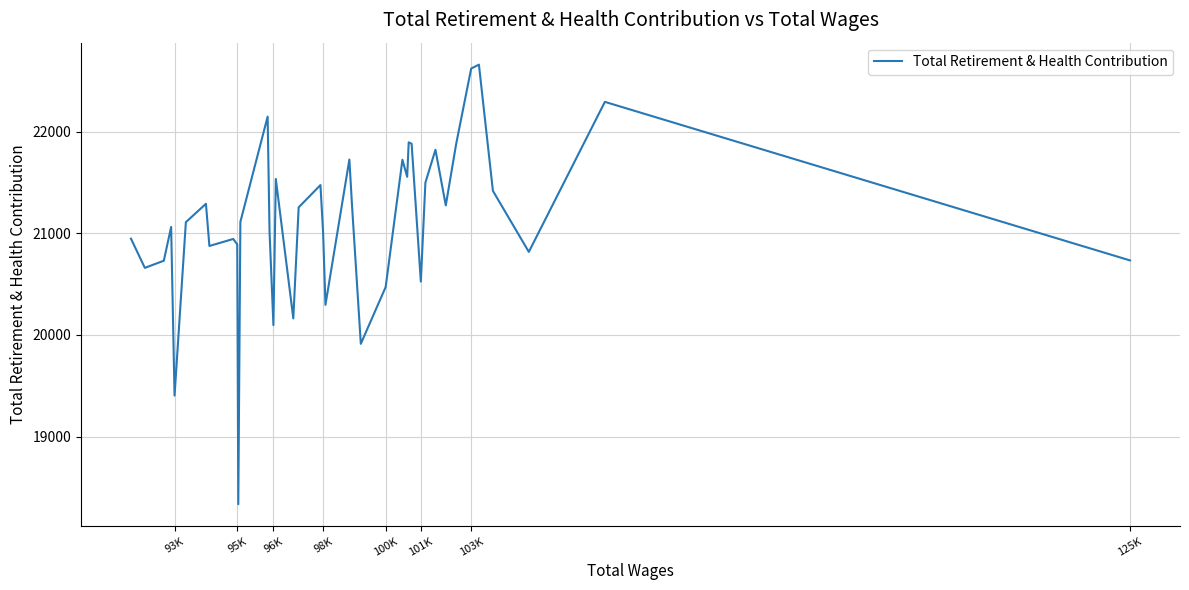

The value at 95K is 38227. True or false?

False